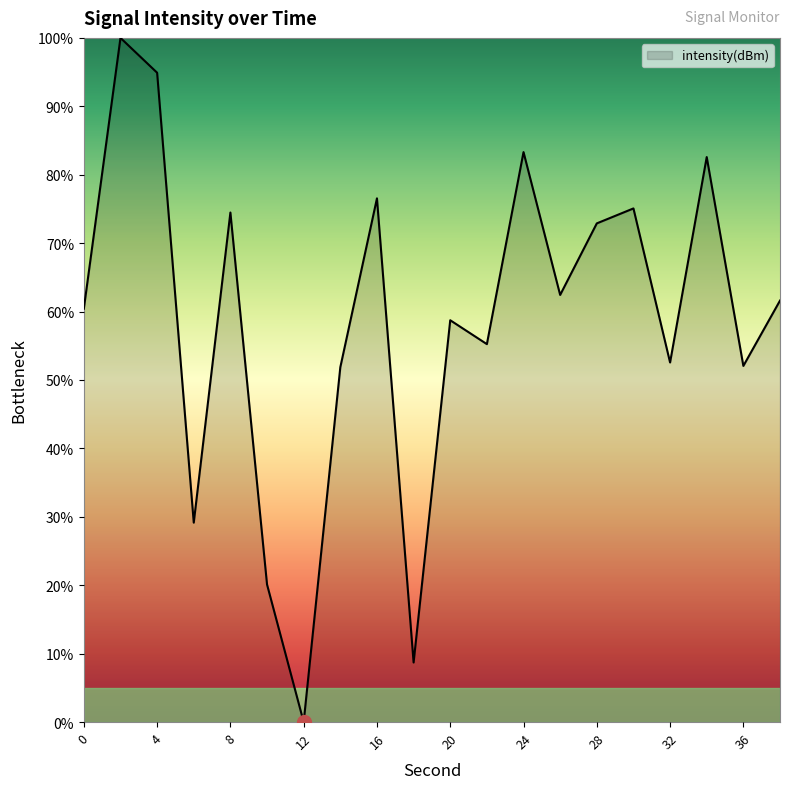

What is the greatest value displayed?

100.0